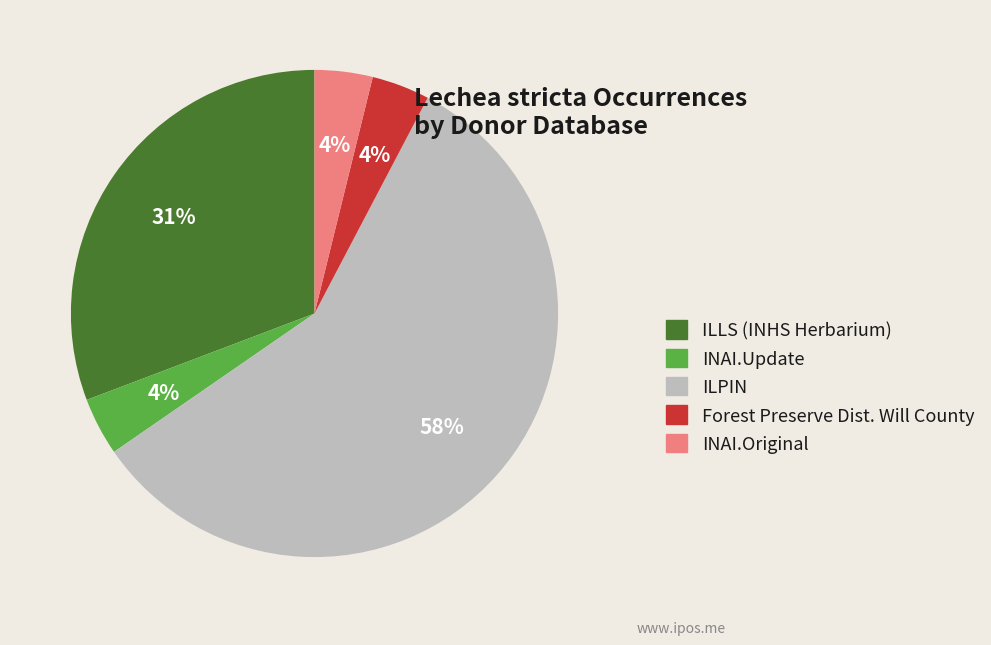

To the nearest percent, what portion does INAI.Original represent?

4%